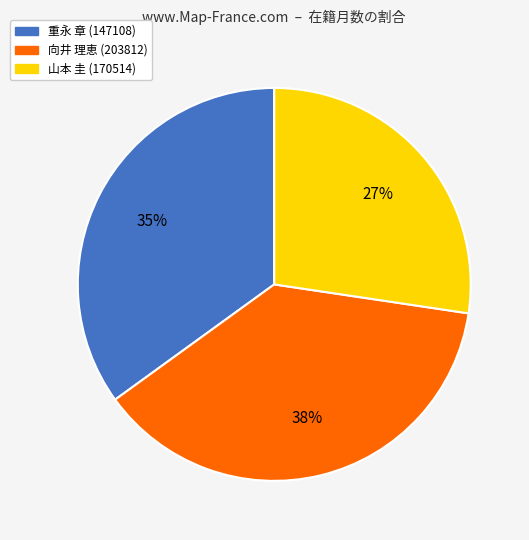

To the nearest percent, what is the combined percentage of 重永 章 (147108) and 山本 圭 (170514)?

62%